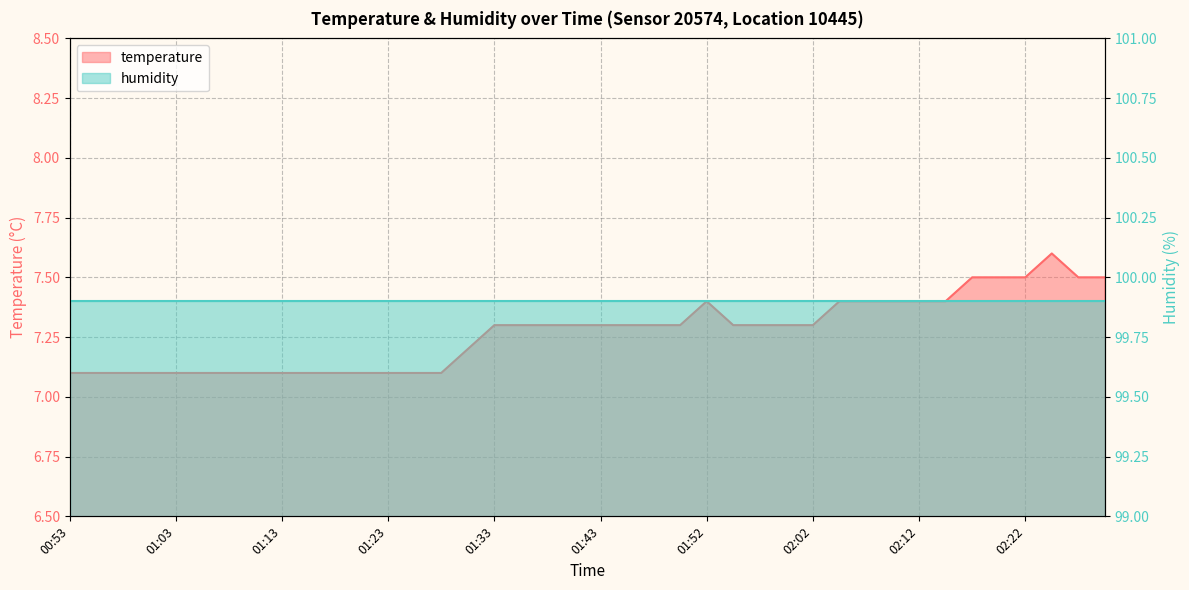

Rank the categories by value from lowest to highest.

00:53, 00:56, 00:58, 01:00, 01:03, 01:05, 01:08, 01:10, 01:13, 01:15, 01:18, 01:20, 01:23, 01:25, 01:28, 01:30, 01:33, 01:35, 01:37, 01:40, 01:43, 01:45, 01:47, 01:50, 01:55, 01:57, 02:00, 02:02, 01:52, 02:05, 02:07, 02:10, 02:12, 02:15, 02:17, 02:19, 02:22, 02:27, 02:29, 02:24